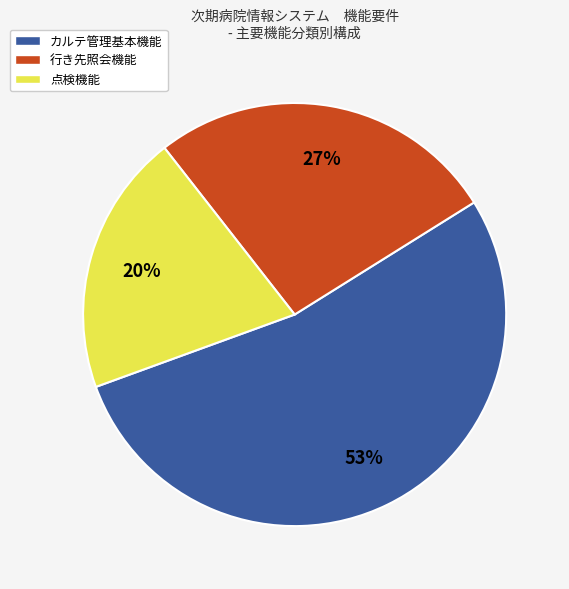

Is there any slice that represents more than half of the pie?

Yes